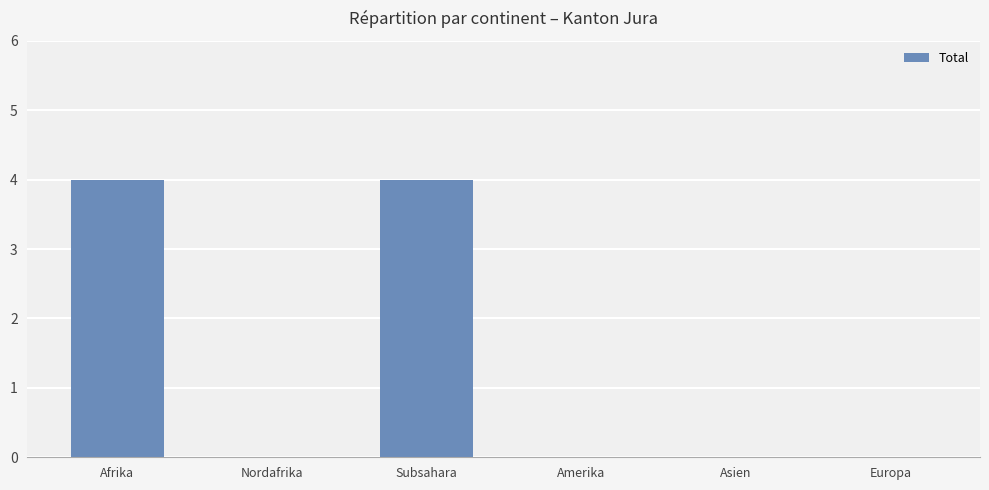

What is the difference between the values at Asien and Afrika?

4